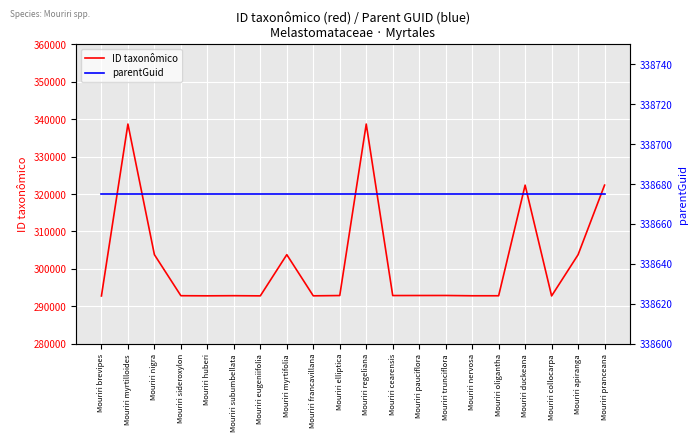

True or false: parentGuid has a value of 458727 at Mouriri myrtifolia.

False